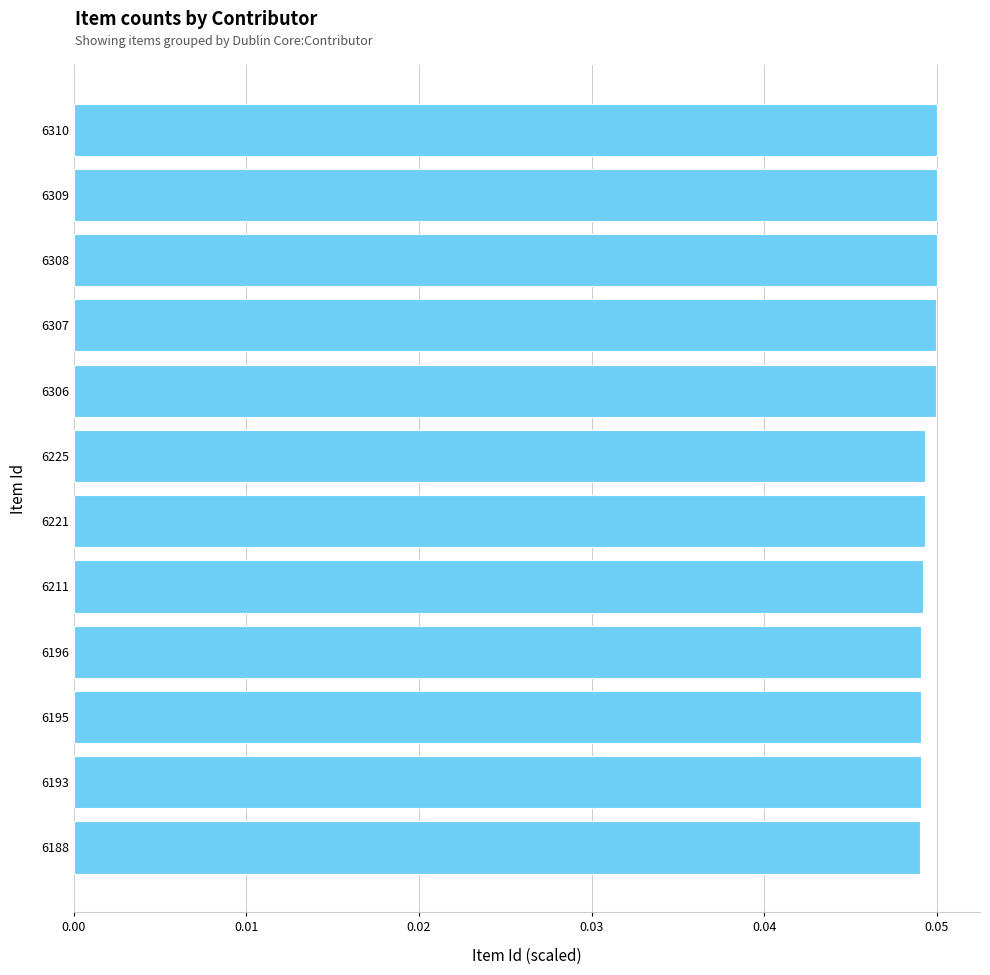

Count the values in the range 0 to 1.

12